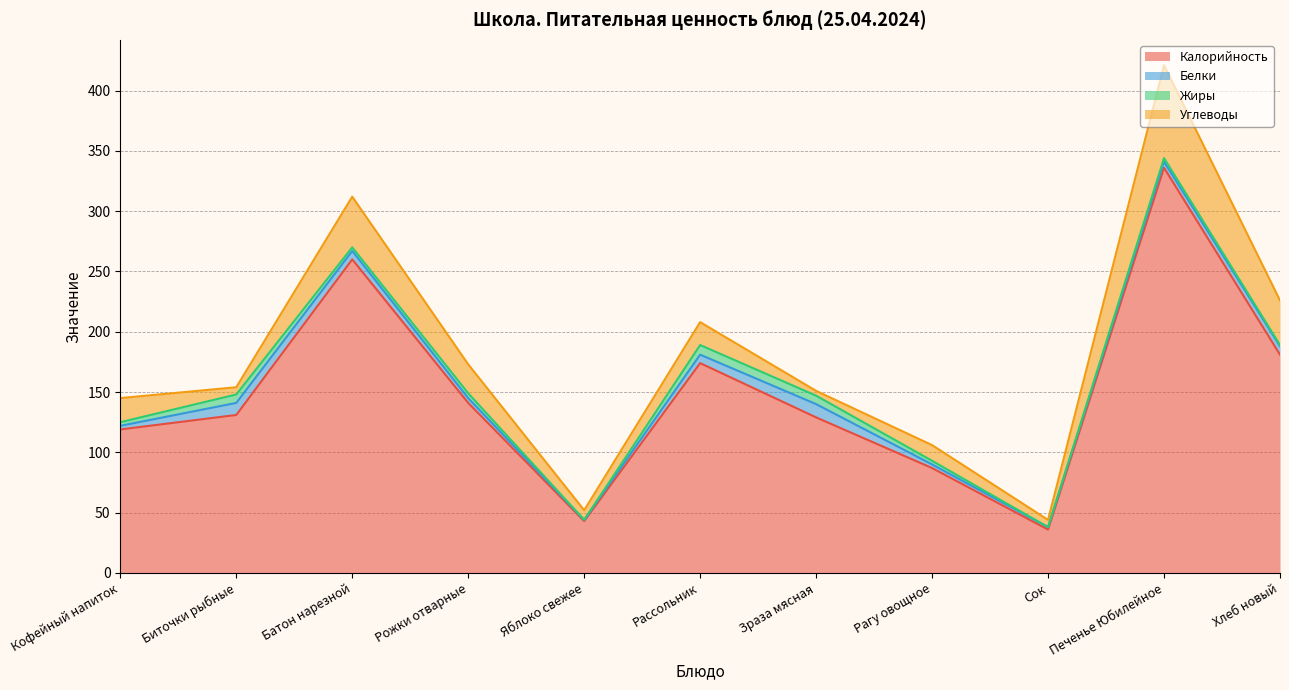

How many distinct data groups are displayed?

4